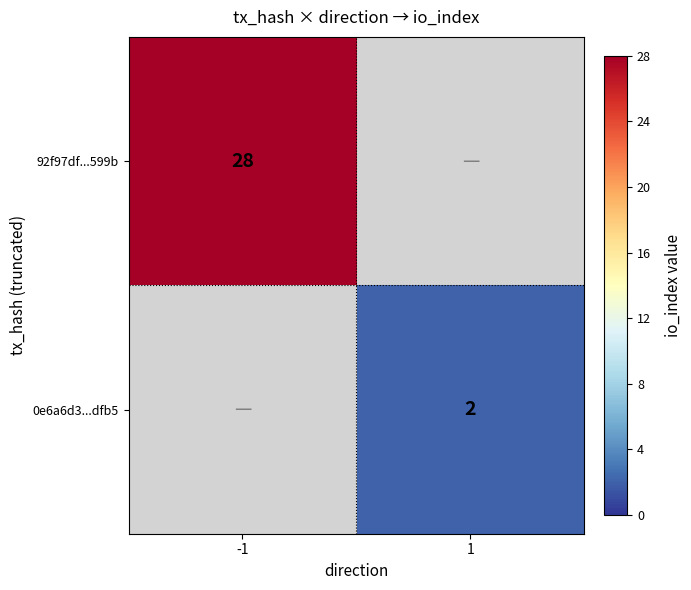

Count the number of categories in the chart.

2